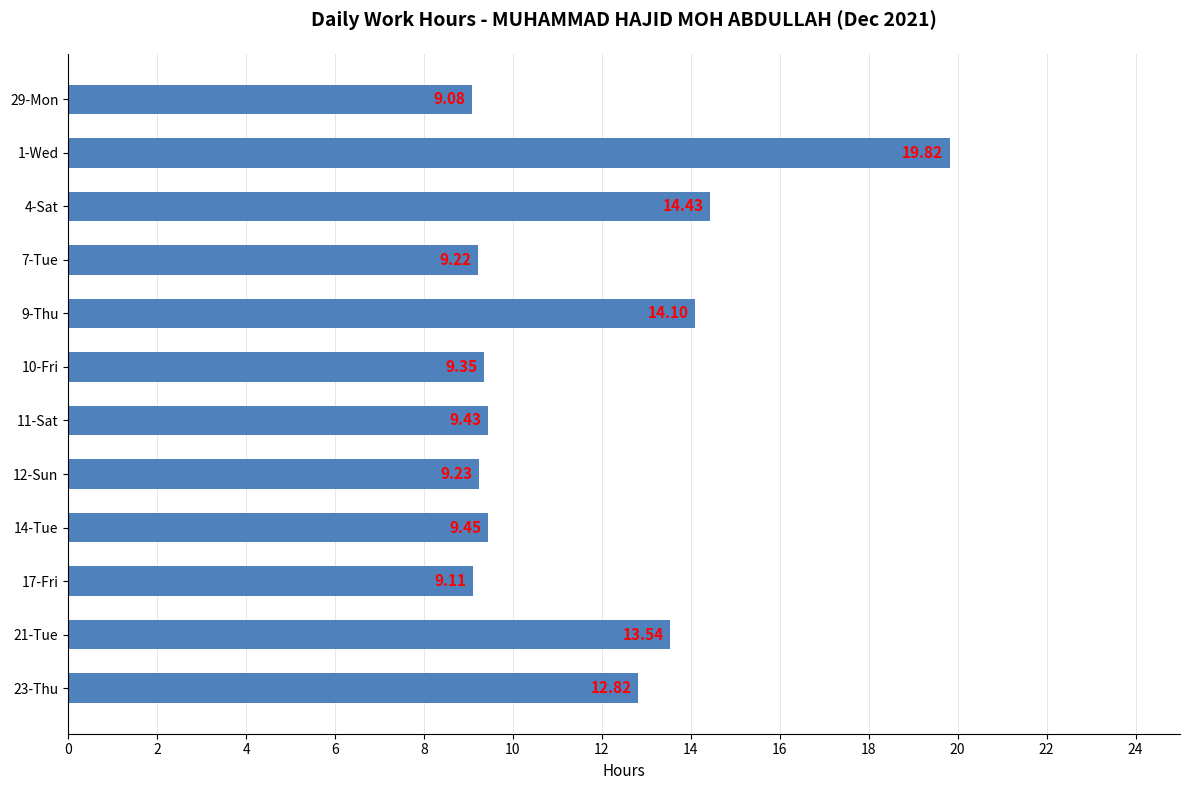

What is the difference between the second highest and second lowest values?

5.3